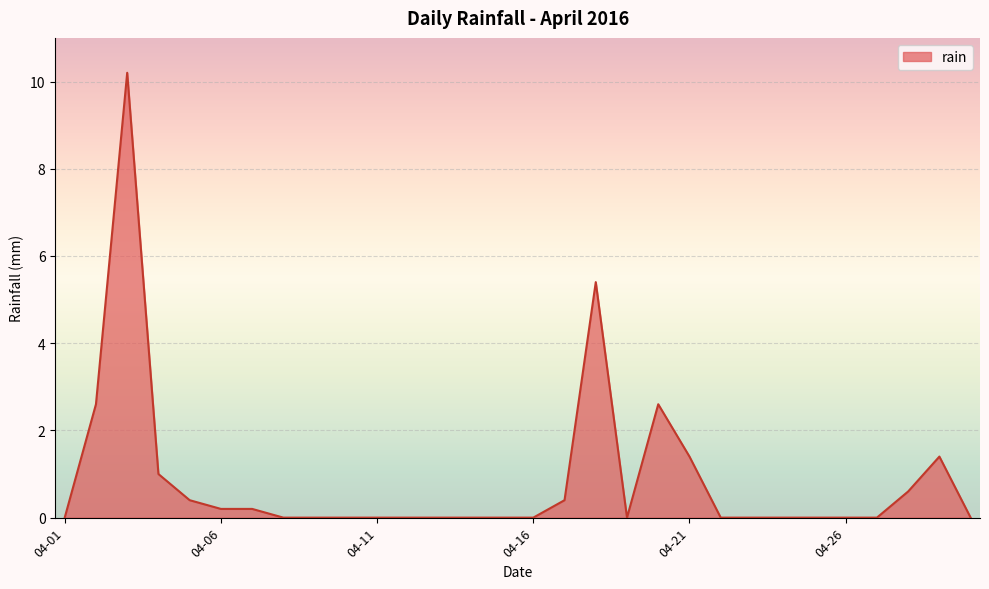

What is the greatest value displayed?

10.2